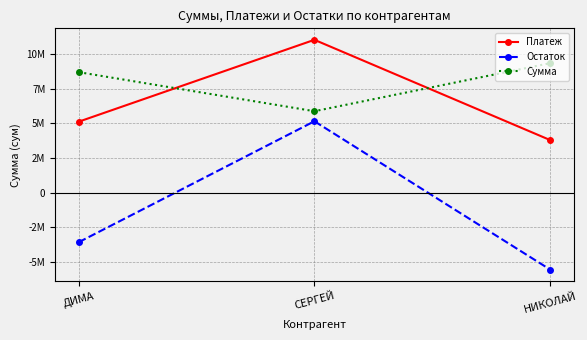

What are all the series names shown in the legend?

Платеж, Остаток, Сумма